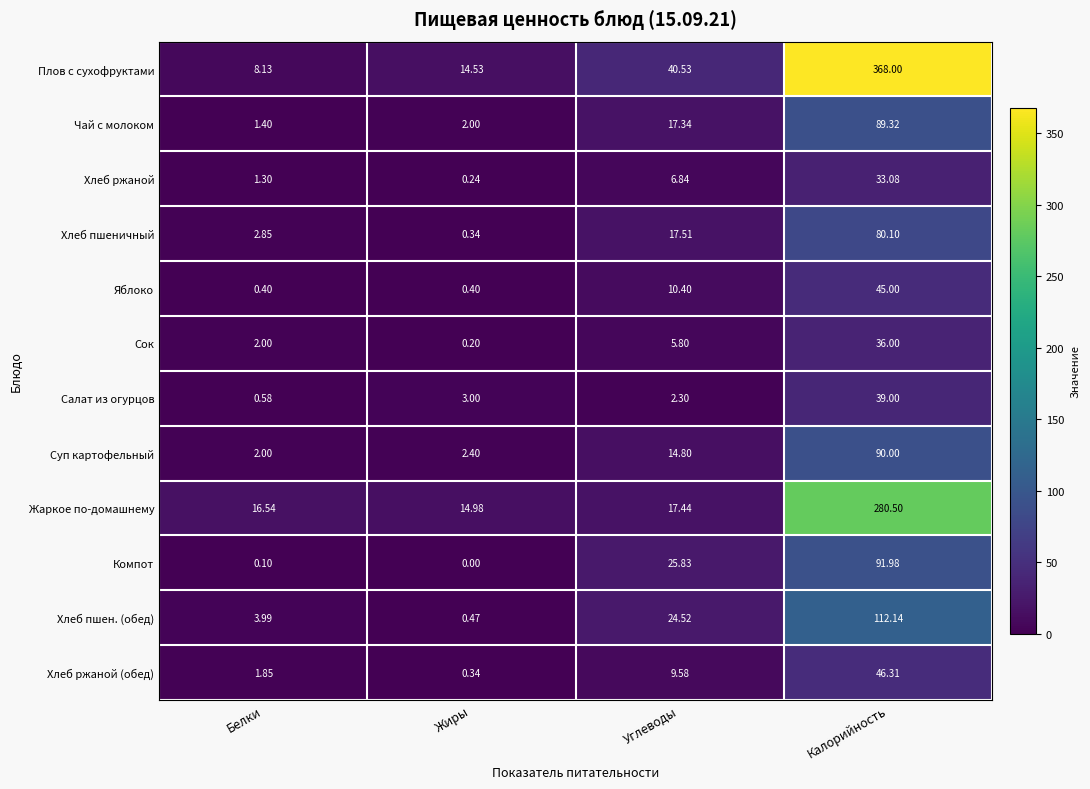

List the series in order of their peak value, highest first.

Плов с сухофруктами, Жаркое по-домашнему, Хлеб пшен. (обед), Компот, Суп картофельный, Чай с молоком, Хлеб пшеничный, Хлеб ржаной (обед), Яблоко, Салат из огурцов, Сок, Хлеб ржаной